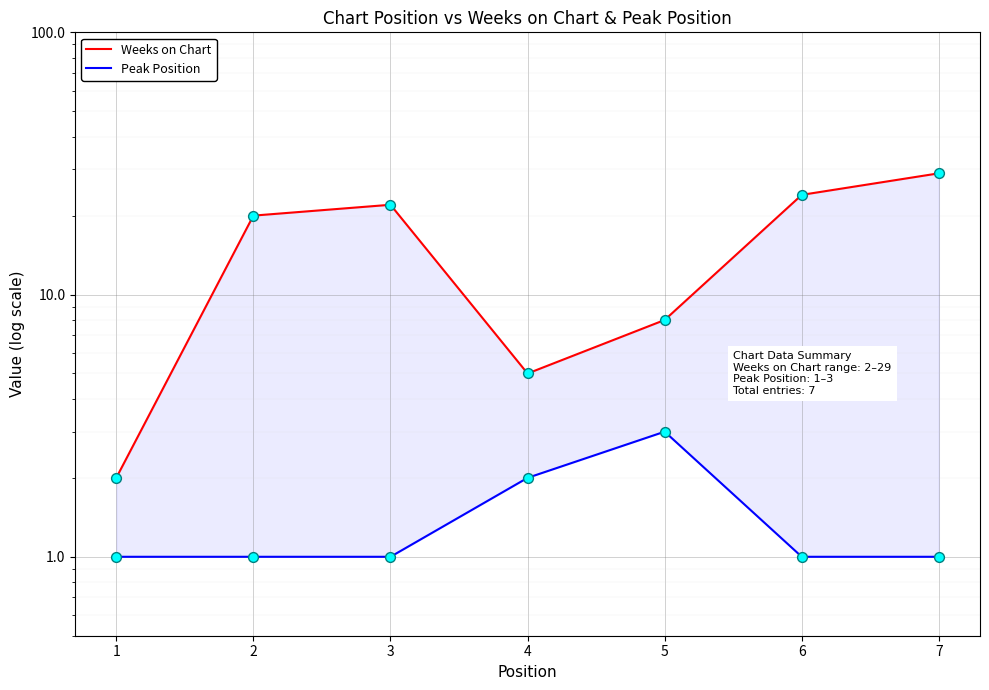

Which series has the widest spread of Y values?

Weeks on Chart